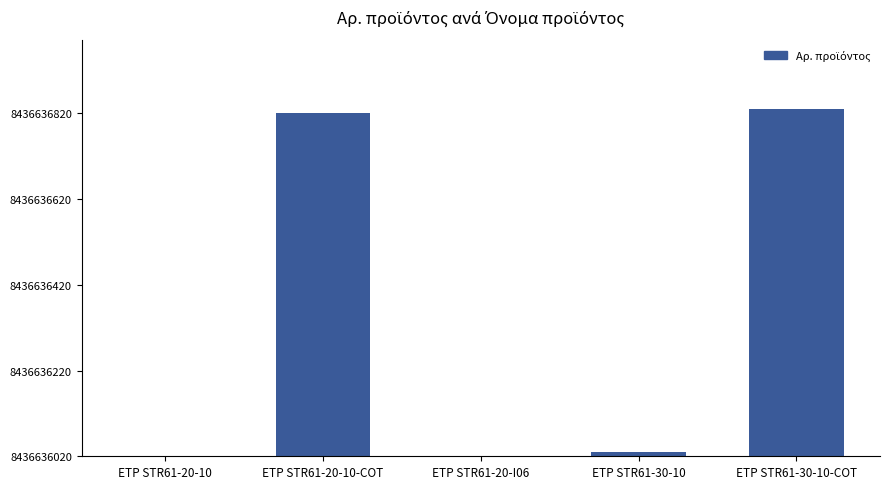

Between ETP STR61-30-10 and ETP STR61-20-10, which is larger?

ETP STR61-30-10